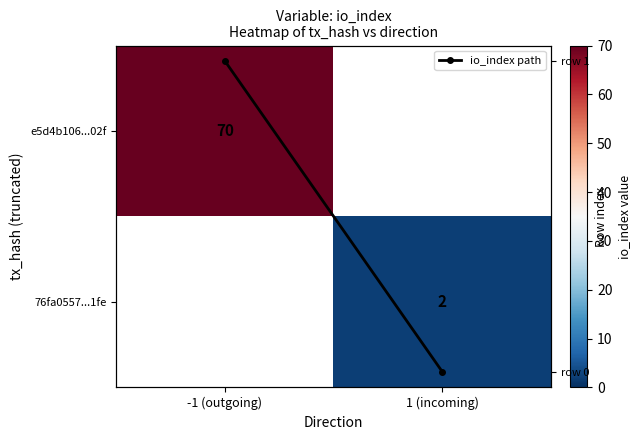

Which has a higher value, 1 (incoming) or -1 (outgoing)?

-1 (outgoing)